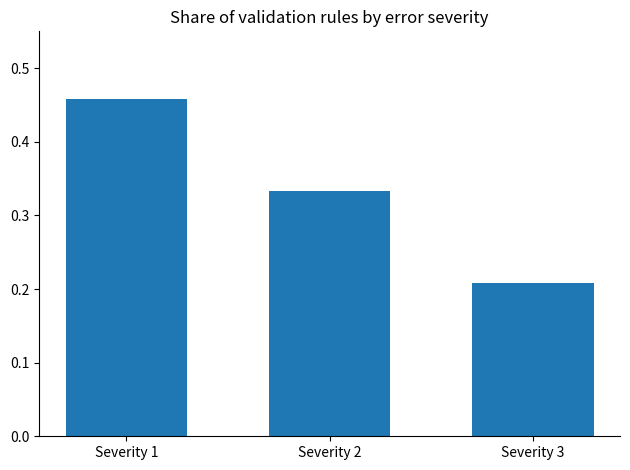

What is the sum of all values?

1.0